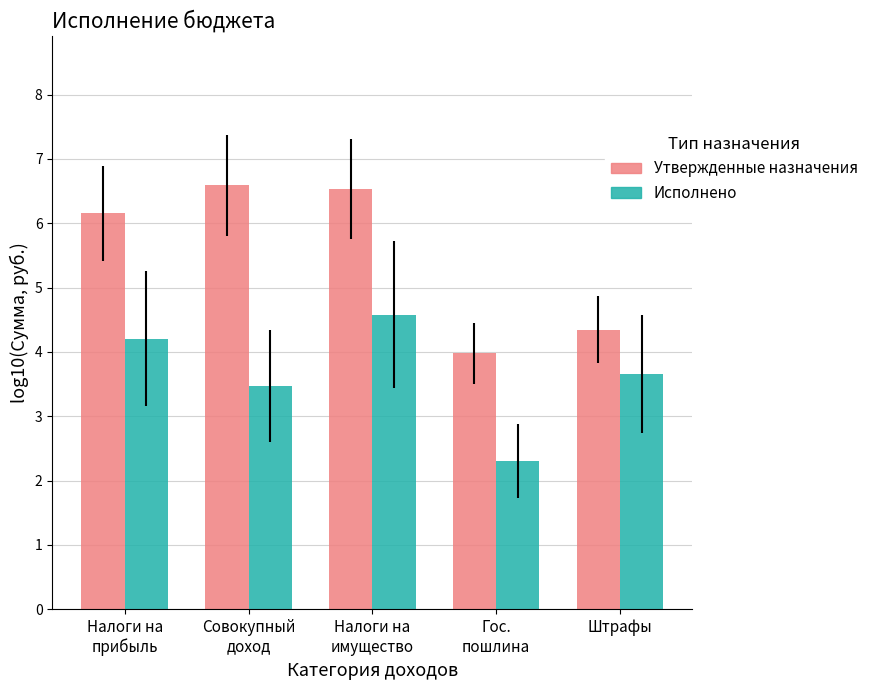

Is the value of Исполнено at Налоги на
прибыль greater than the value of Утвержденные назначения at Налоги на
имущество?

No